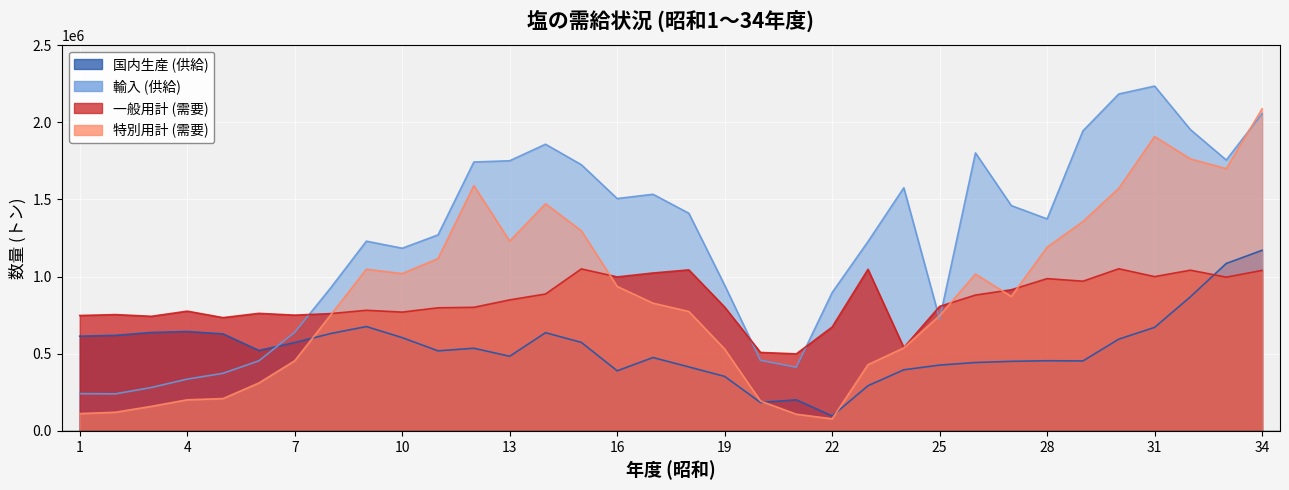

In 輸入 (供給), how many points are higher than both neighbors (excluding endpoints)?

6